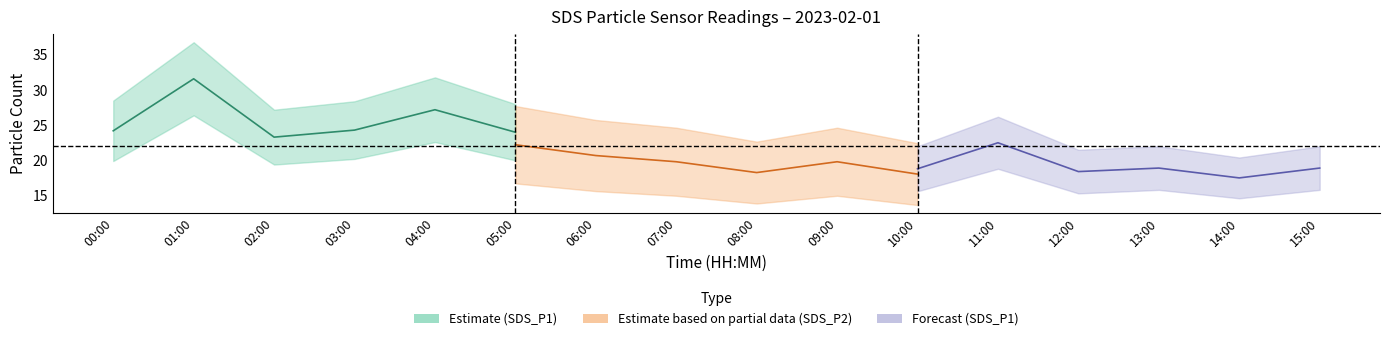

Which has a higher value, 02:00 or 00:00?

00:00